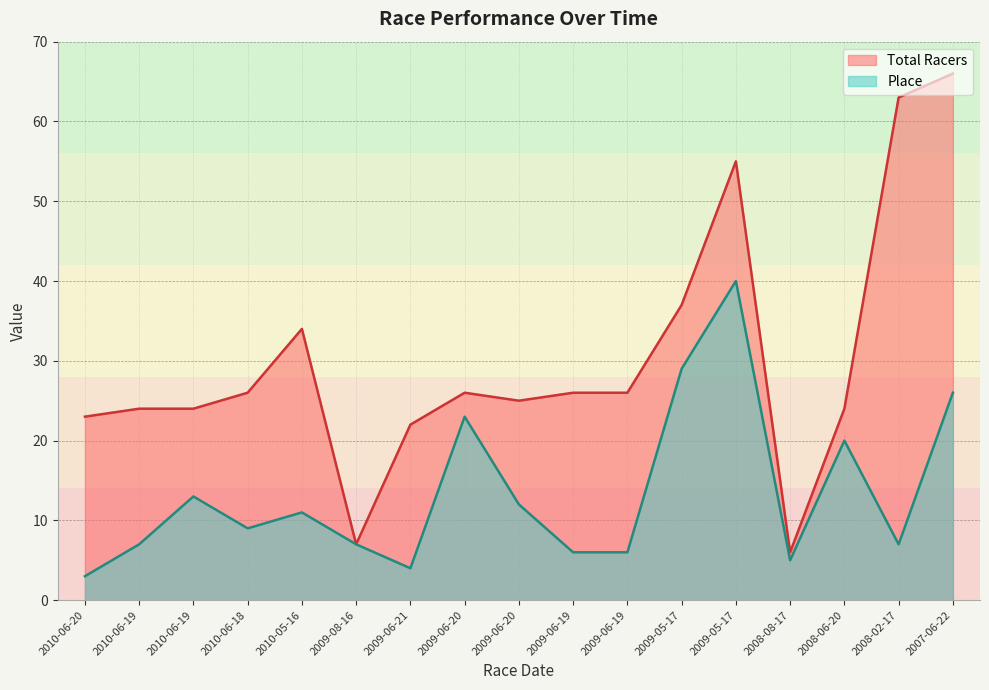

What is the total value across all series at 2009-06-20?

49